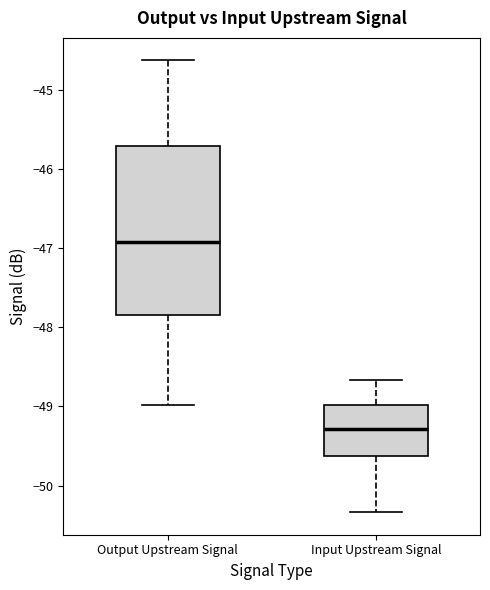

Which box has the lowest median line?

Input Upstream Signal